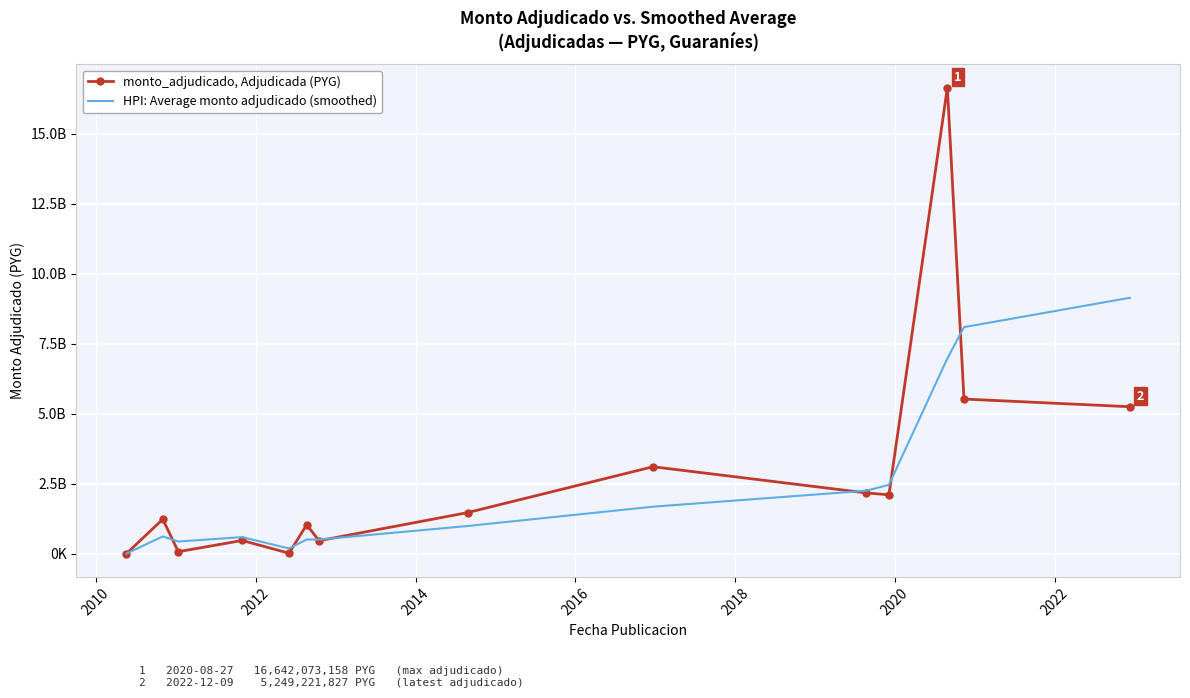

What are all the series names shown in the legend?

monto_adjudicado, Adjudicada (PYG), HPI: Average monto adjudicado (smoothed)